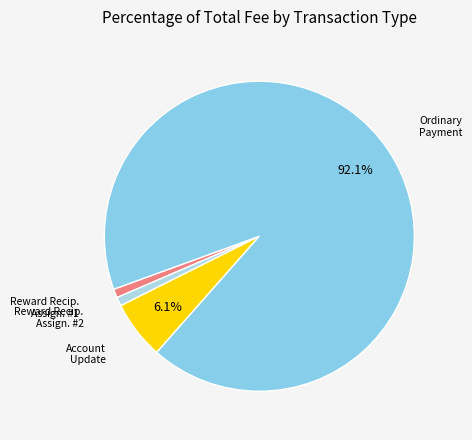

How many segments does this pie chart have?

4